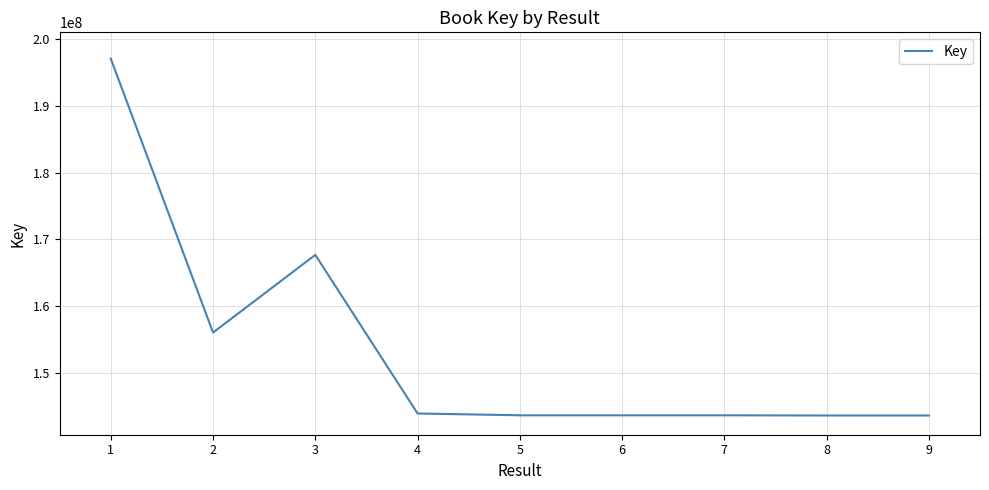

The value at 1 is 118715025. True or false?

False